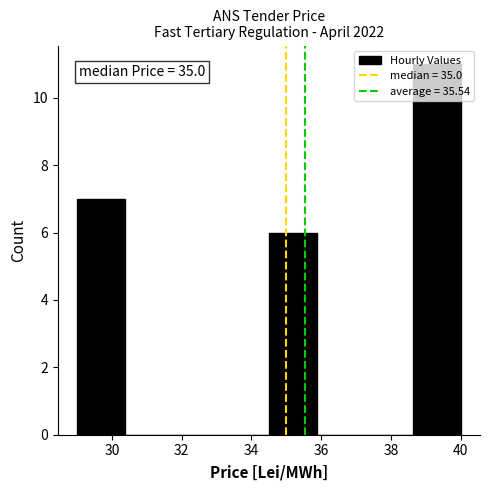

Over which range of the x-axis is the bar tallest?

38.6 to 40.0